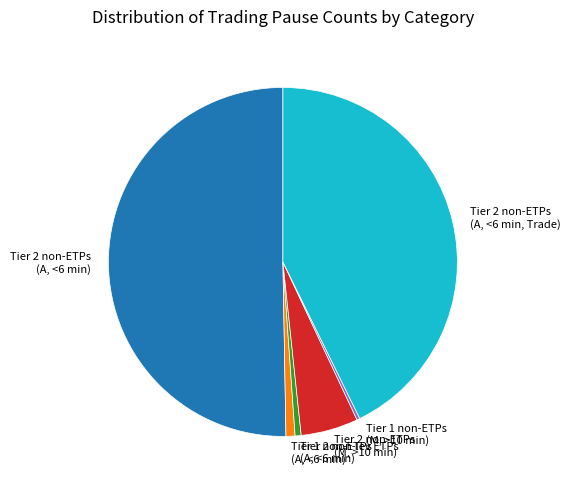

Is it true that Tier 2 non-lev ETPs (A, <6 min) is 1% of the pie?

True